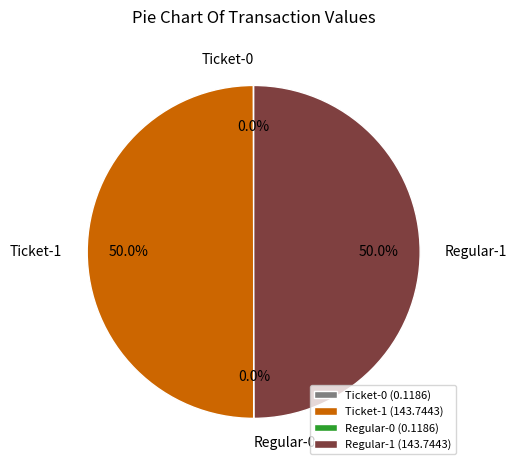

How much of the chart is everything except Ticket-1?

50.0%